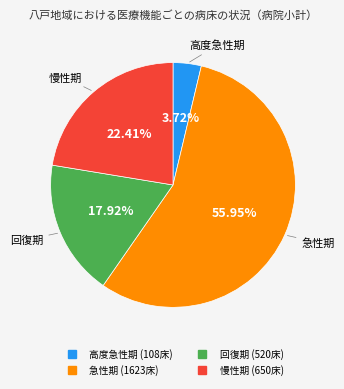

Is it true that 回復期 is 18% of the pie?

True